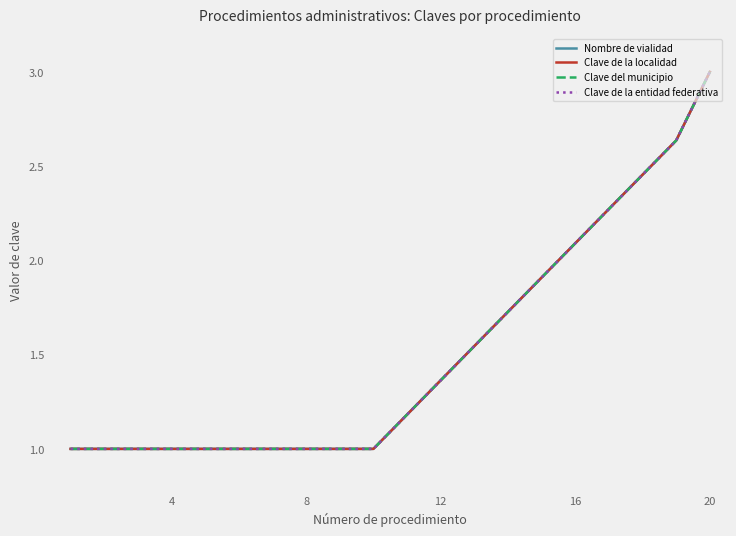

True or false: Clave de la entidad federativa has more than 0 points higher than both neighbors.

False